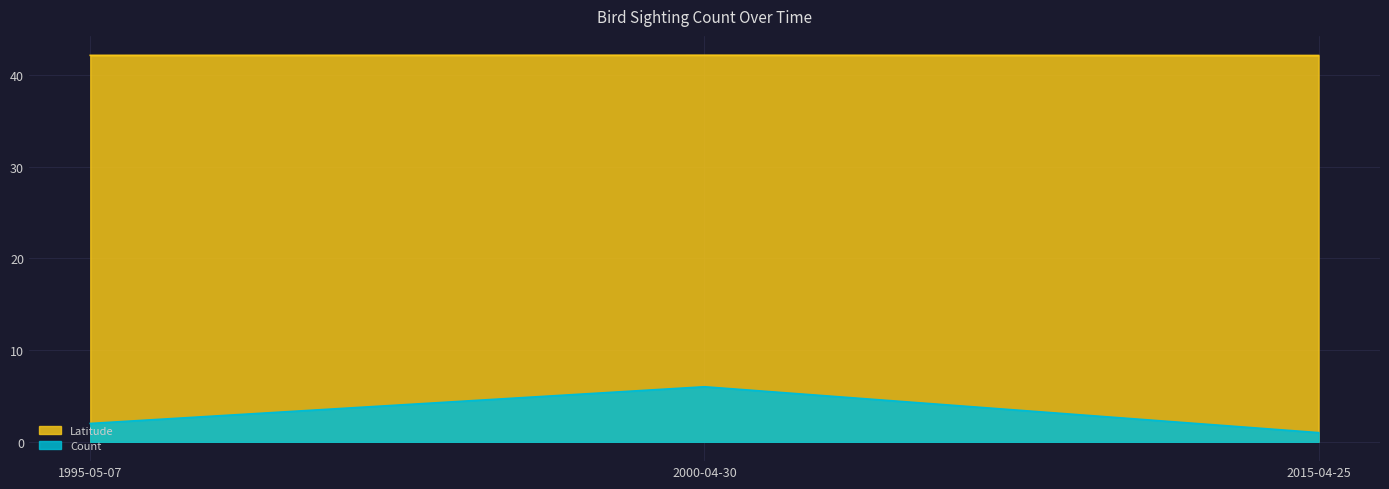

Reading left to right, what are all the values shown in this chart?

Count: 2000-04-30=6.0	1995-05-07=2.0	2015-04-25=1.0
Latitude: 2000-04-30=42.1	1995-05-07=42.1	2015-04-25=42.1